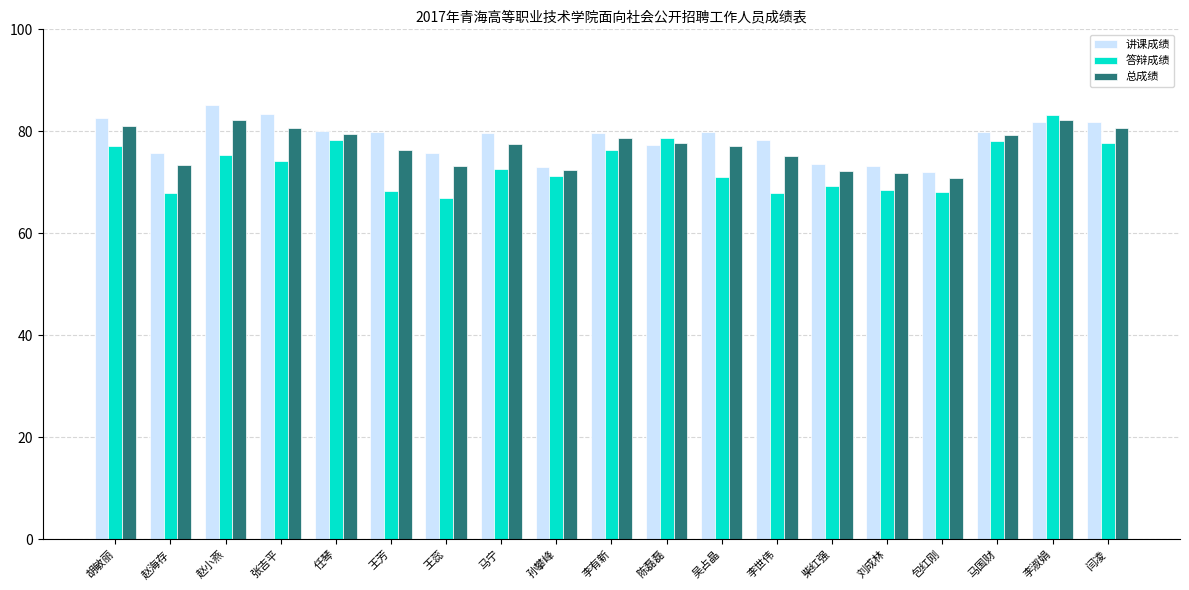

What is the sum of all 讲课成绩 values?

1492.4